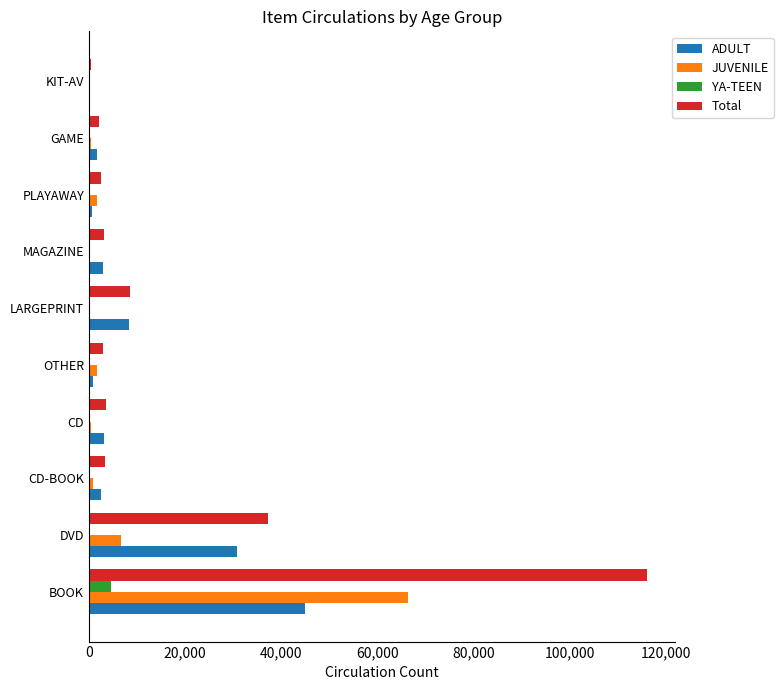

Between BOOK and DVD, which series saw the biggest shift?

Total